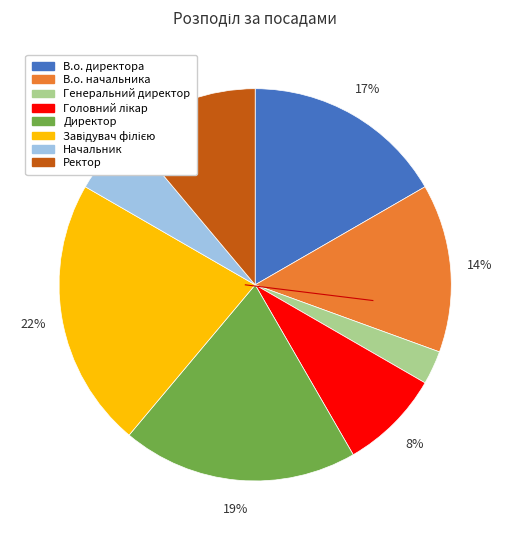

Which has a higher value, Генеральний директор or Начальник?

Начальник